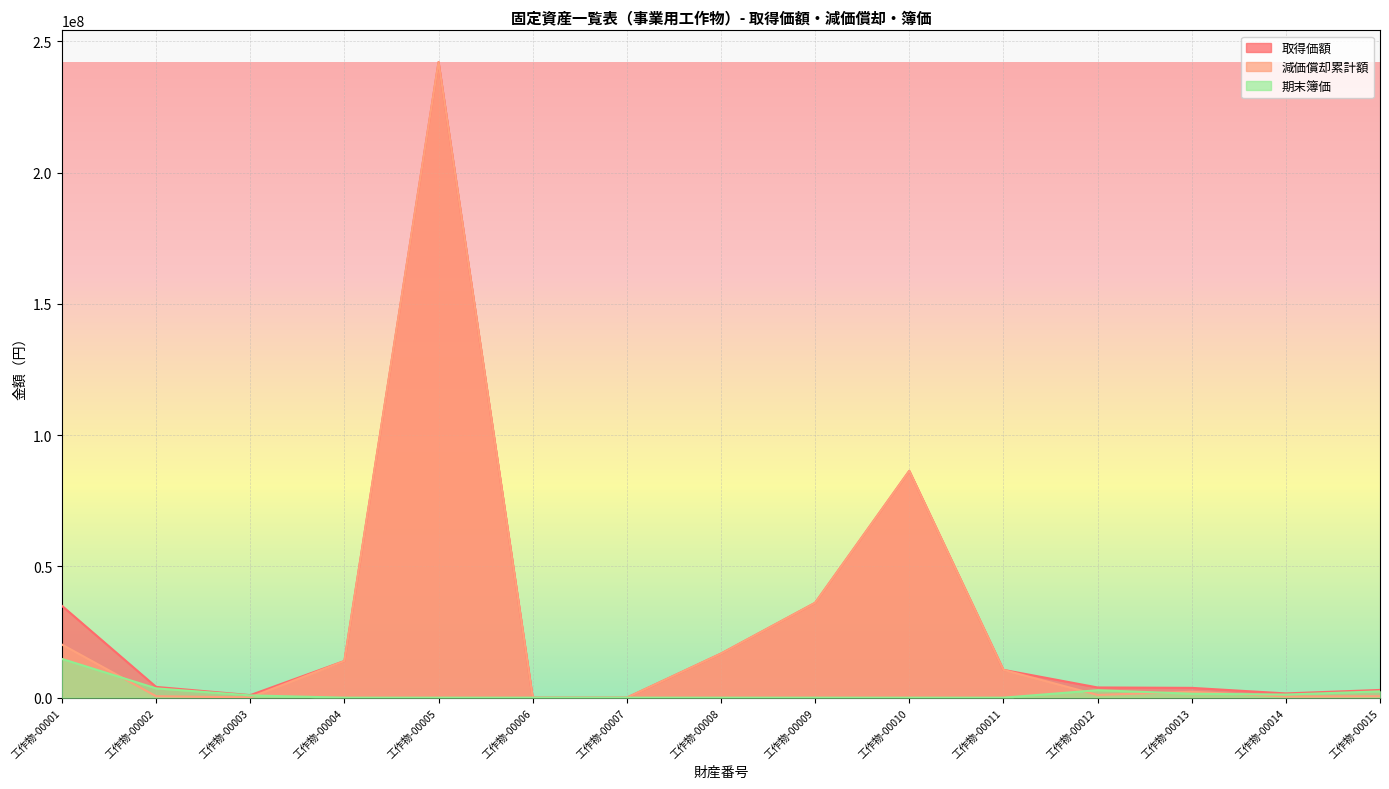

What is the total value across all series at 工作物-00010?

172756000